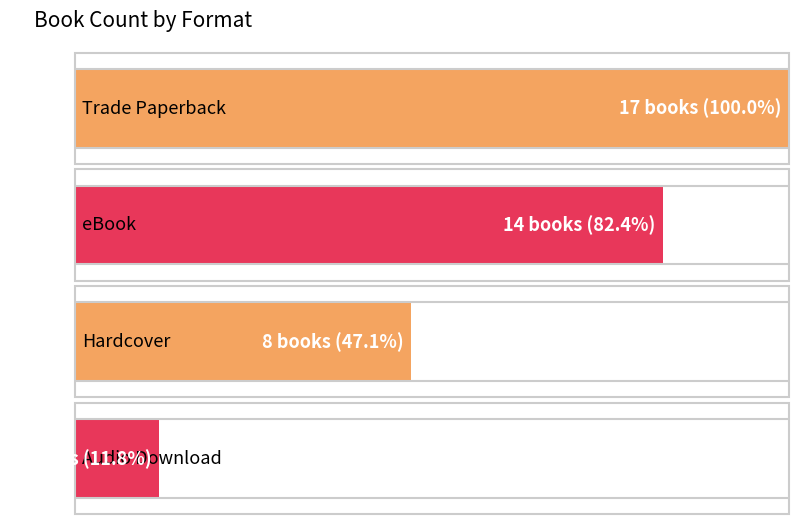

What is the sum of all values?

41